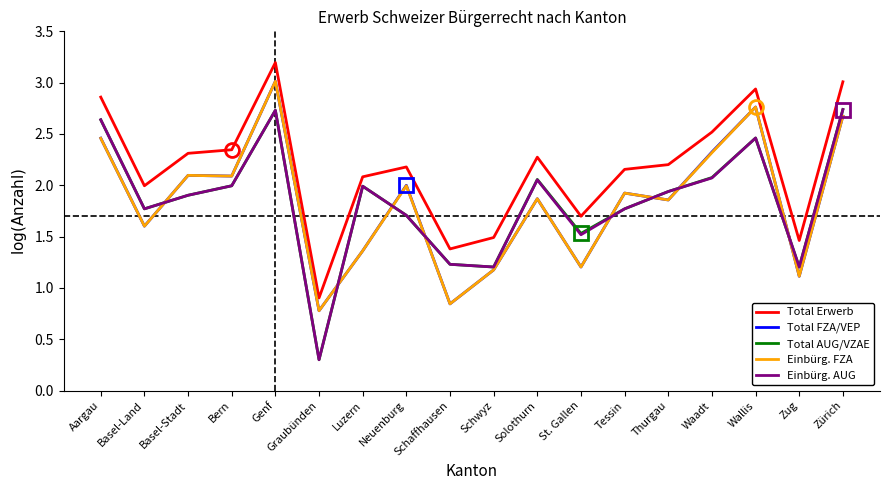

True or false: Einbürg. AUG and Total Erwerb intersect in this chart.

False